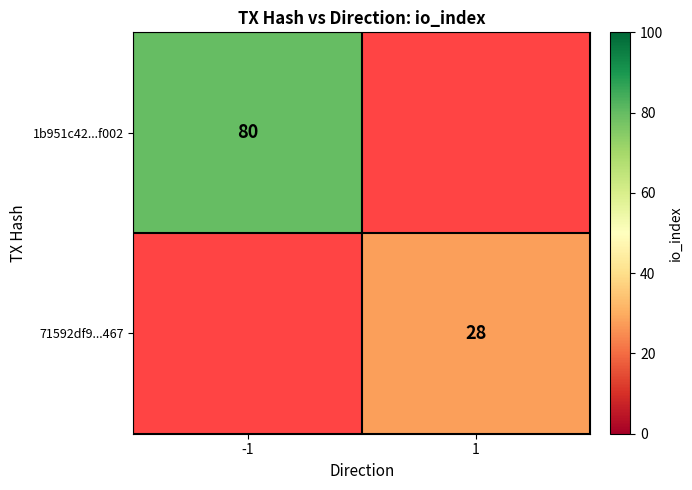

The value of 1b951c42...f002 at -1 is 80. True or false?

True